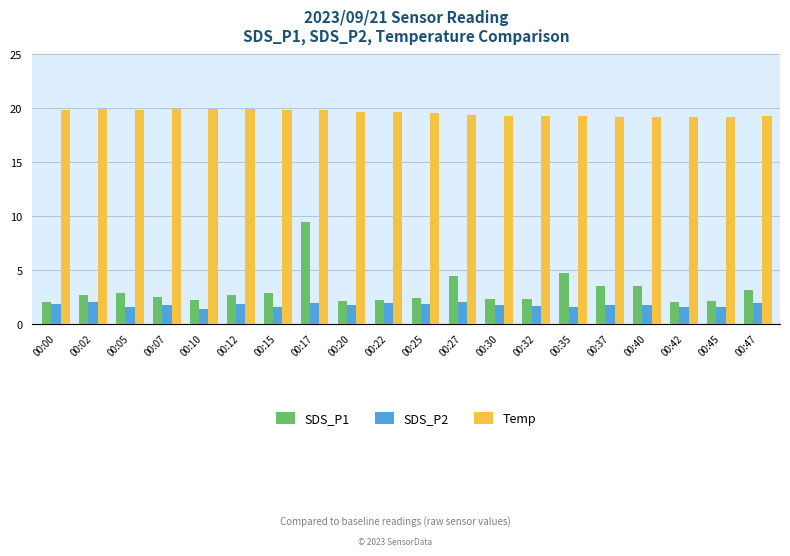

What is the highest value of the Temp series?

19.9